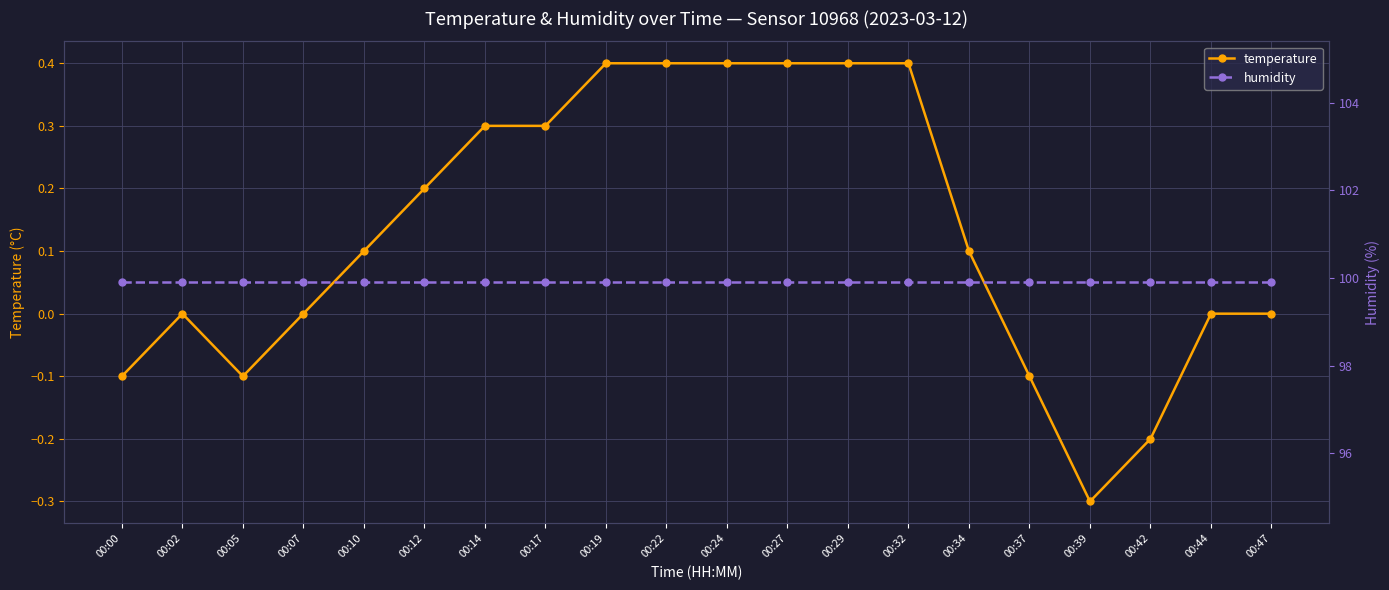

How many interior local valleys does the temperature series have?

2